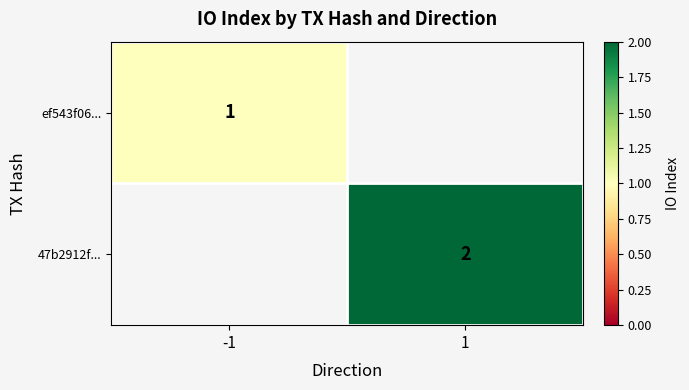

Between 1 and -1, which is larger?

-1